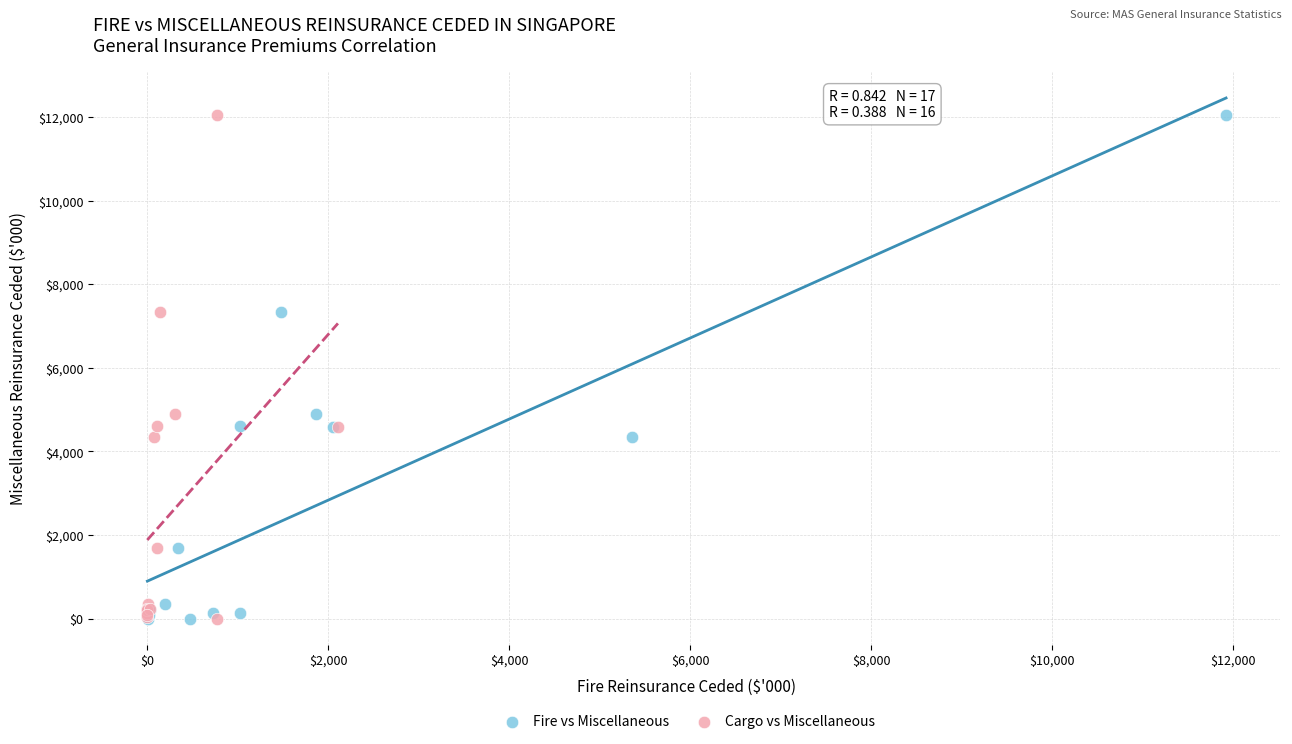

What are all the series names shown in the legend?

Fire vs Miscellaneous, Cargo vs Miscellaneous